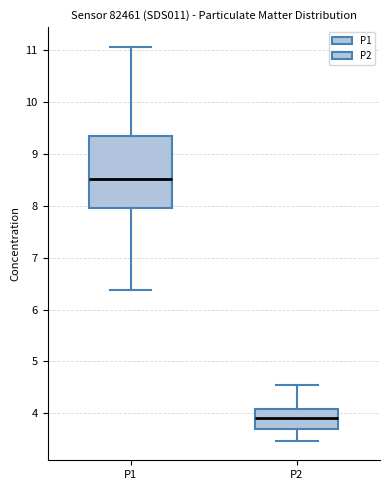

Reading left to right, transcribe this box plot: for each box, give where its median line is, the range the box spans, and where its two whiskers end, as read against the y-axis. The values are not printed on the chart, so give them approximately, as read against the axis.

P1: median 8.5, box 8.0 to 9.4, whiskers 6.4 to 11.1
P2: median 3.9, box 3.7 to 4.1, whiskers 3.5 to 4.6